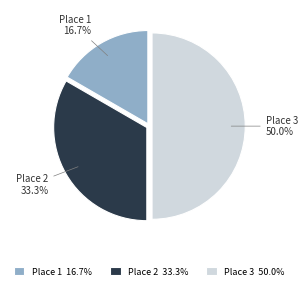

Is Place 1 16.7% the majority of the pie?

No